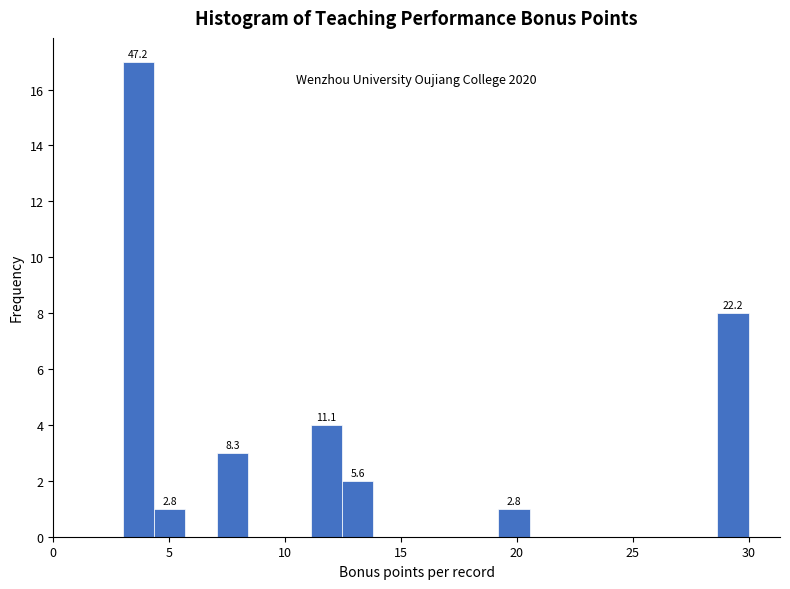

Around what value on the x-axis is the tallest bar? Give the approximate position of its centre, as read against the axis.

3.5